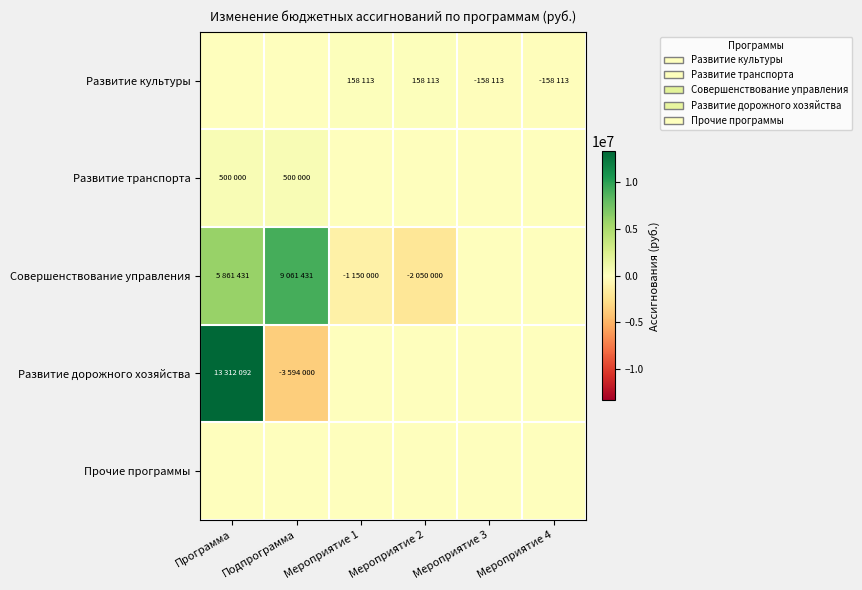

Between Мероприятие 3 and Мероприятие 1, which is larger?

Мероприятие 1